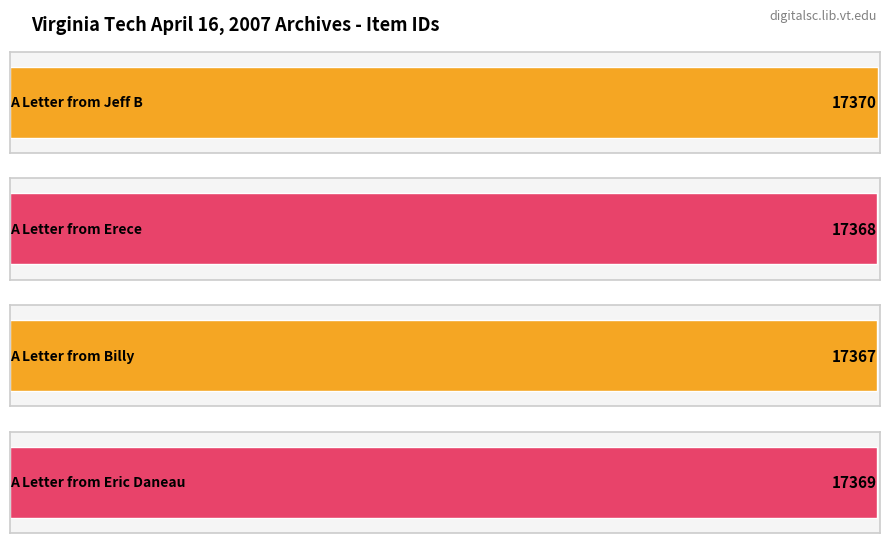

How many bars are there in total?

4